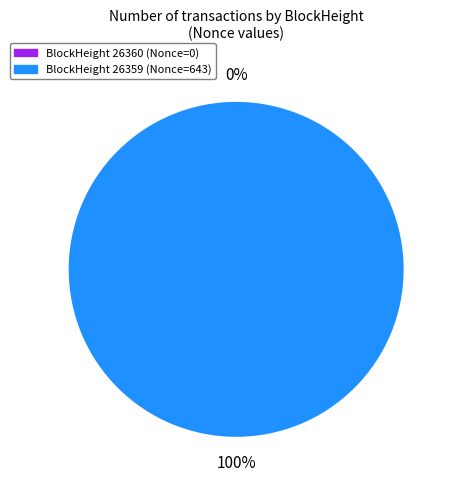

Combined, what portion of the pie is 26360 and 26359?

100.0%